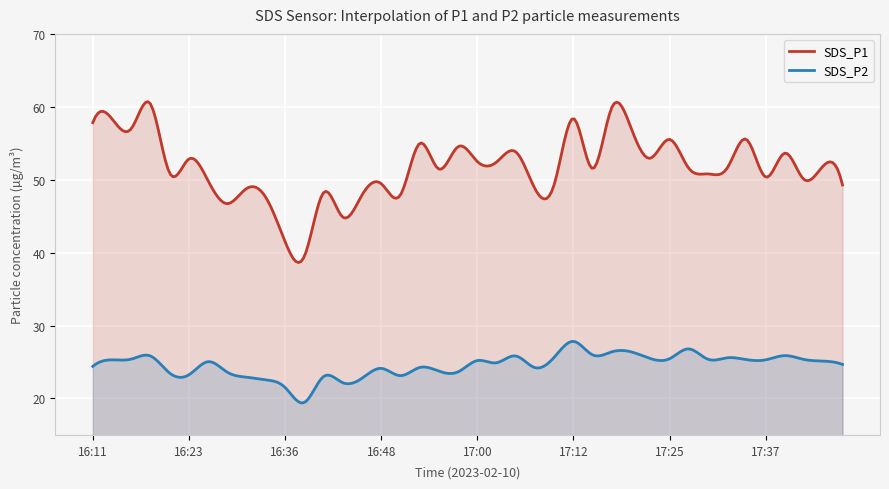

What is the difference between the SDS_P2 values at 16:48 and 17:37?

1.2